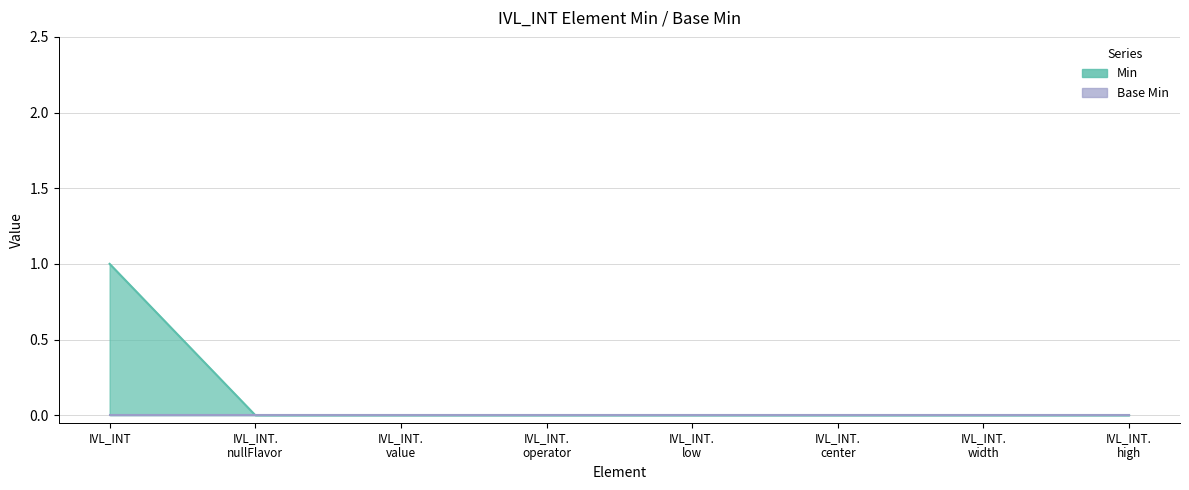

What position from the right is IVL_INT. high?

1